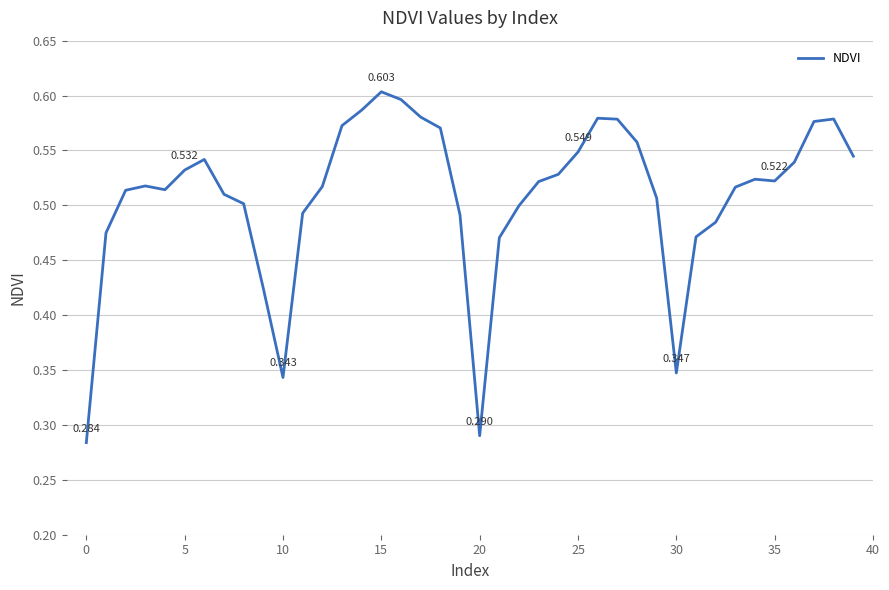

What is the average value?

0.5